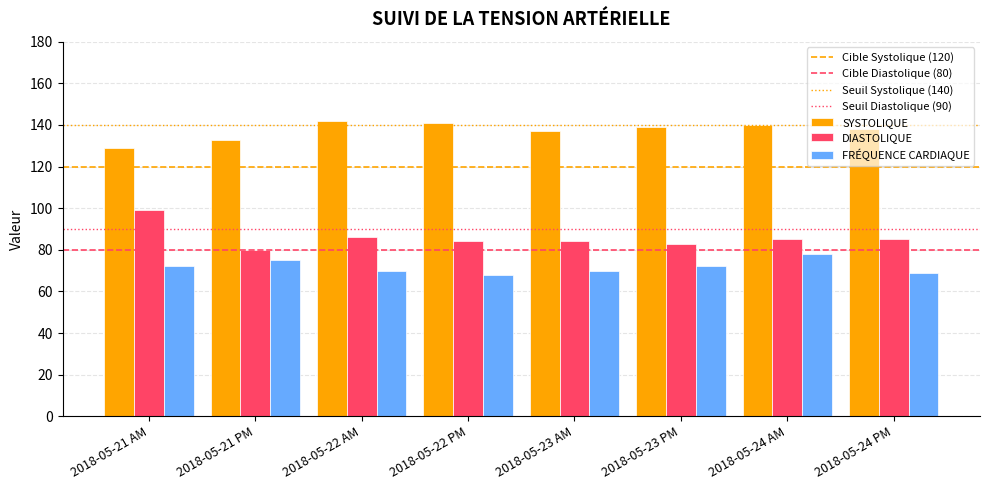

Is it true that DIASTOLIQUE equals 114 at 2018-05-23 AM?

False